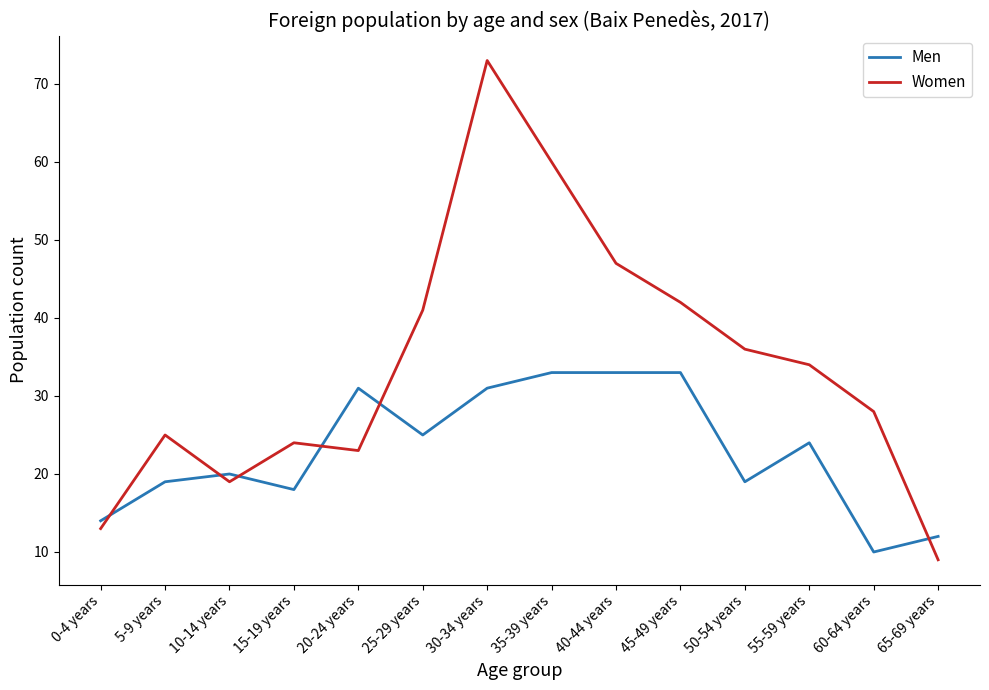

At which category does Men reach its first local peak?

10-14 years